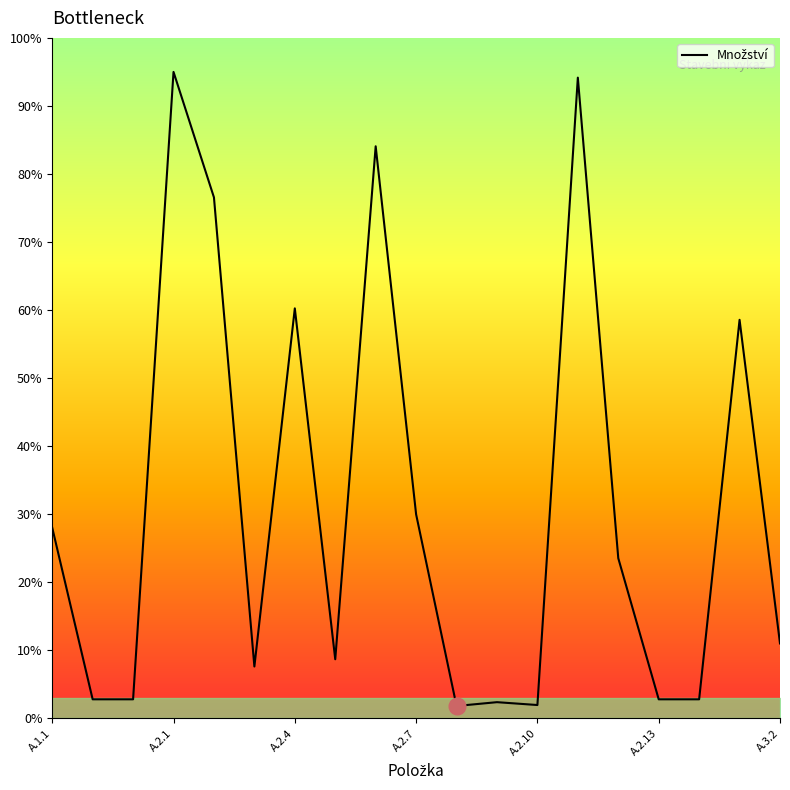

What is the average value?

31.3